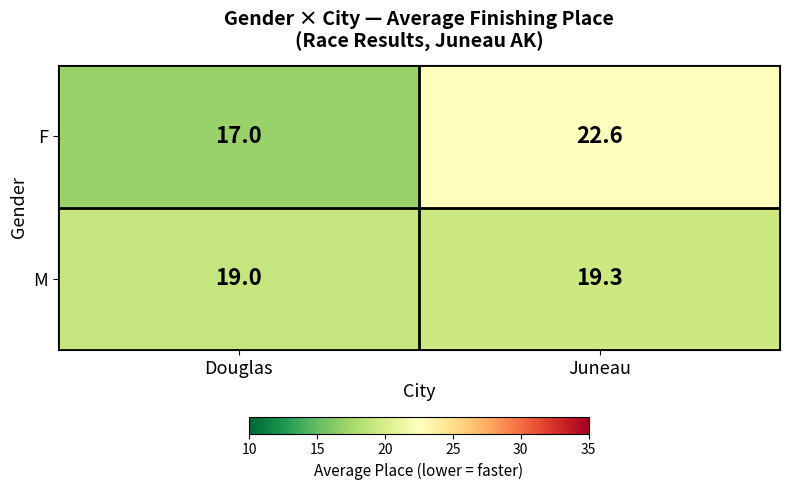

What is the smallest value displayed?

17.0